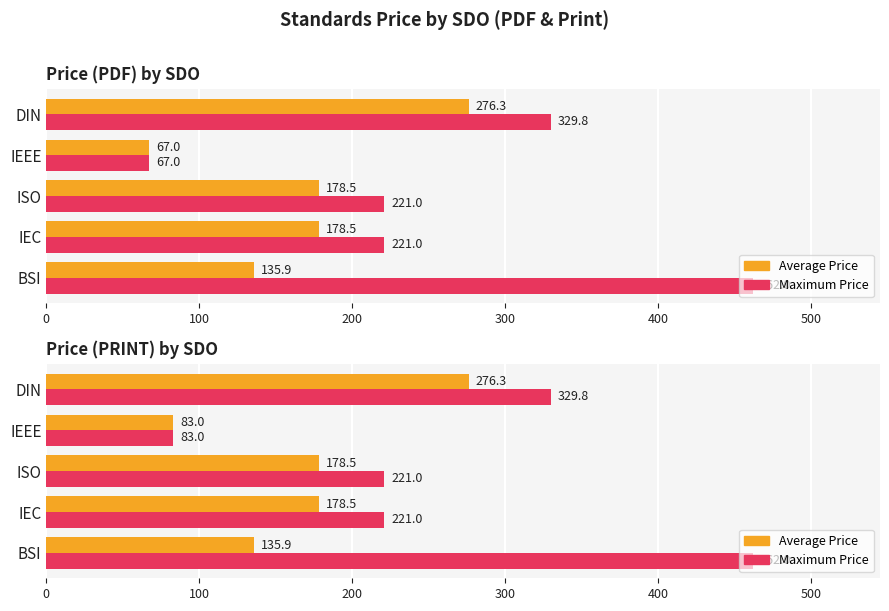

What is the difference between the highest and lowest values at ISO?

42.5